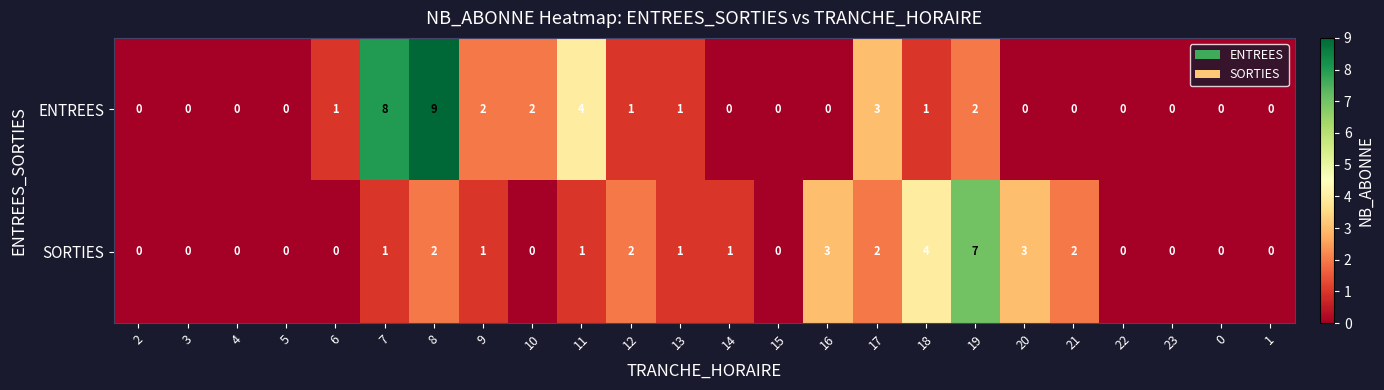

What is the difference between the maximum and second lowest values in the ENTREES series?

9